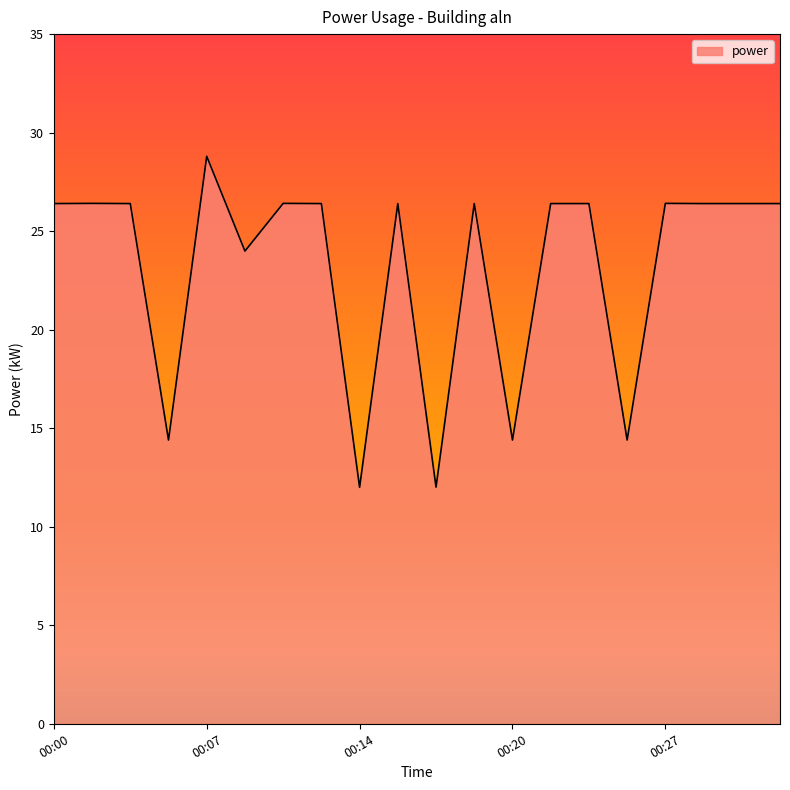

Reading left to right, list all the values displayed in this chart.

26.4	26.4	26.4	14.4	28.8	24.0	26.4	26.4	12.0	26.4	12.0	26.4	14.4	26.4	26.4	14.4	26.4	26.4	26.4	26.4